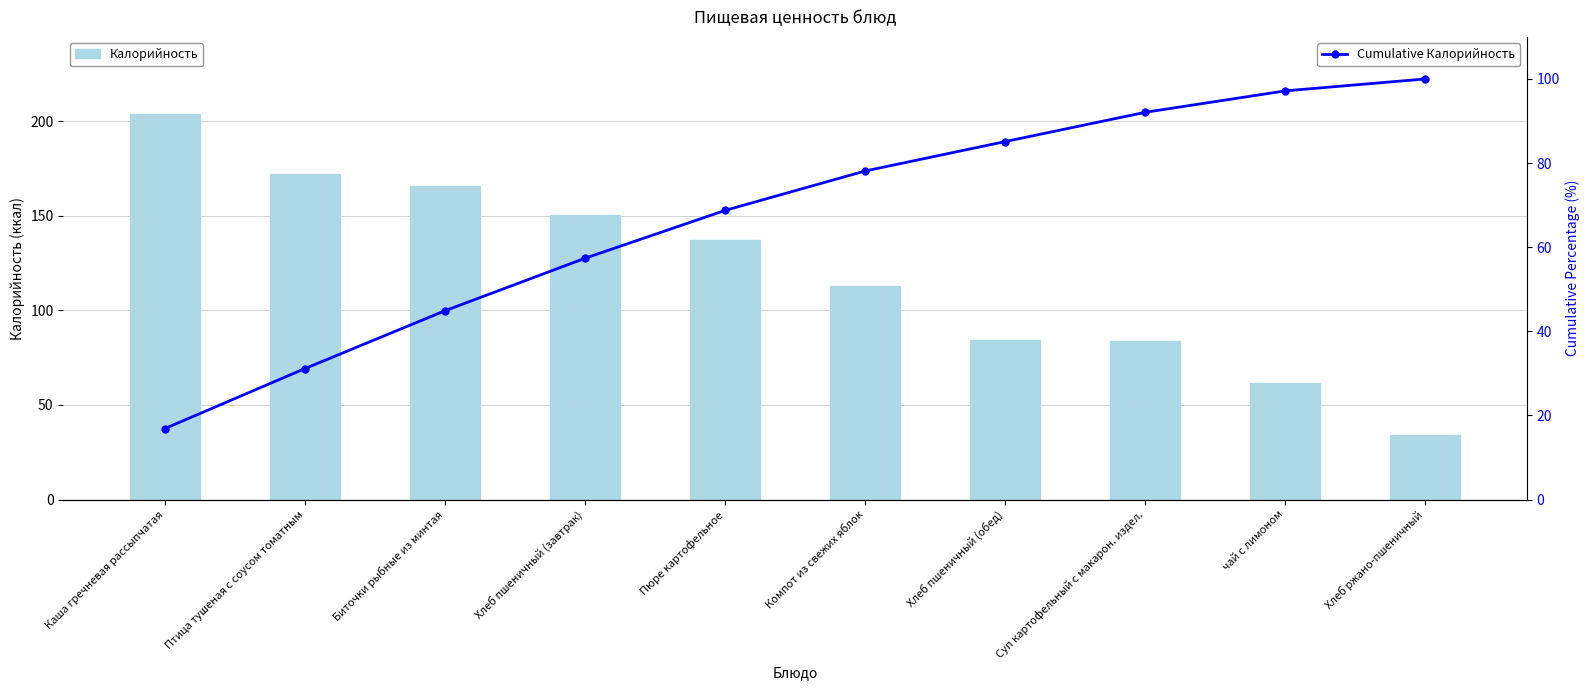

Is it true that Калорийность equals 53.0 at Хлеб пшеничный (обед)?

False